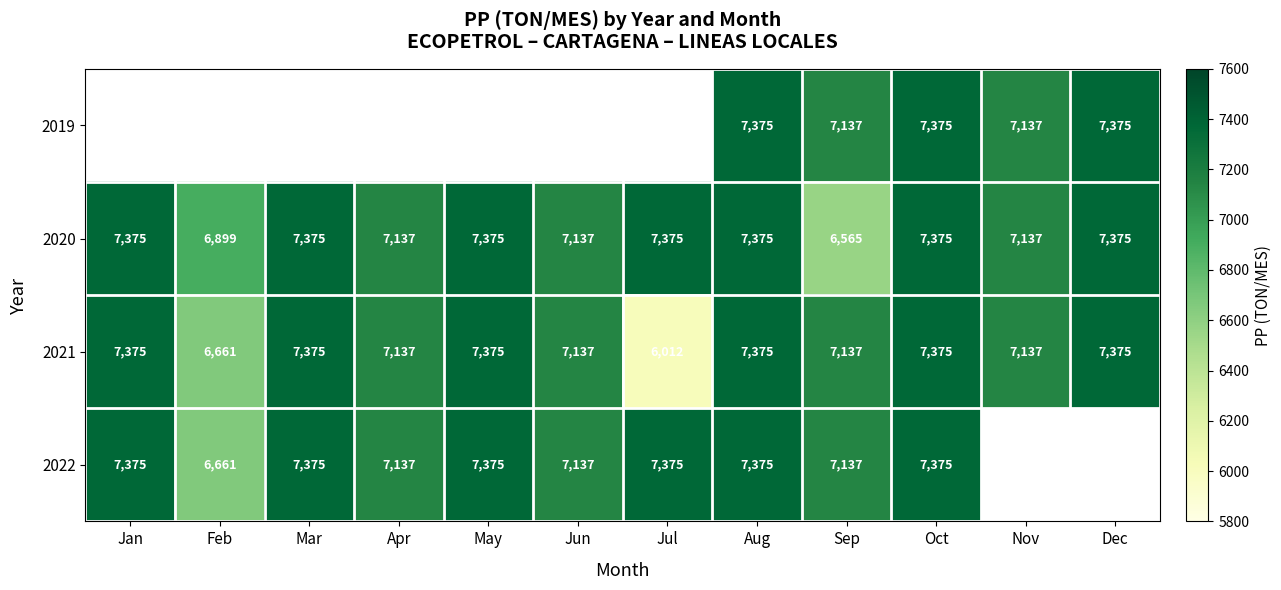

Where is 2021 nearest to the value 6693?

Feb